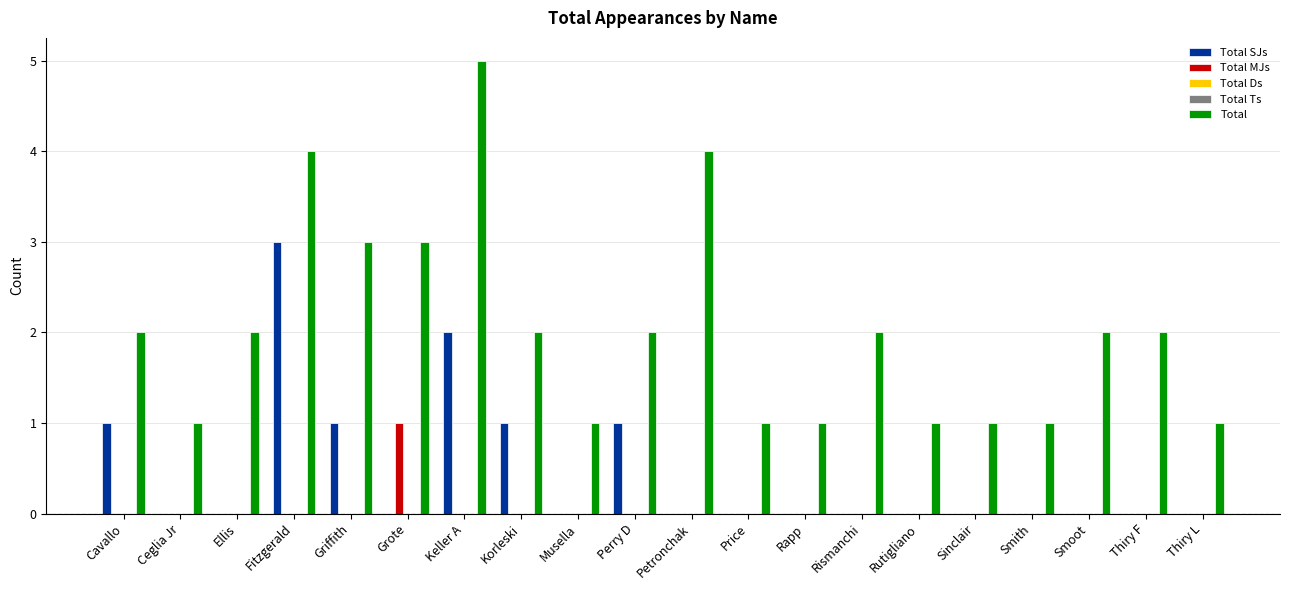

What is the difference between the highest and lowest values at Cavallo?

2